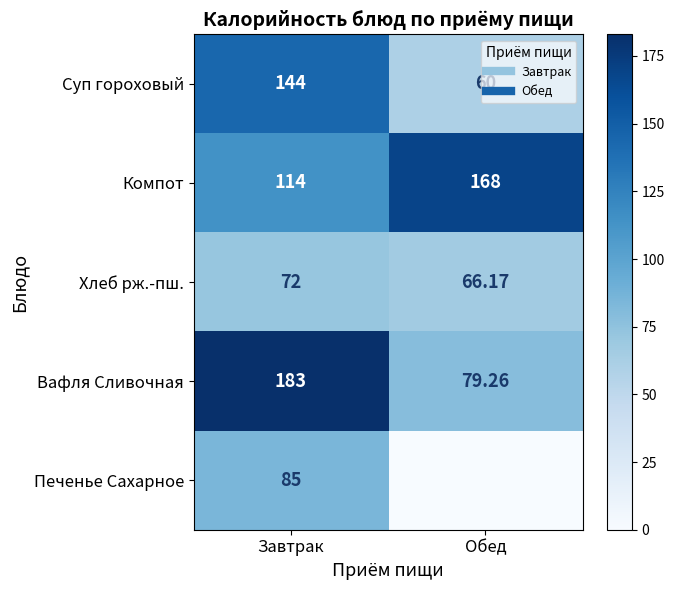

Between Завтрак and Обед, which is larger?

Завтрак